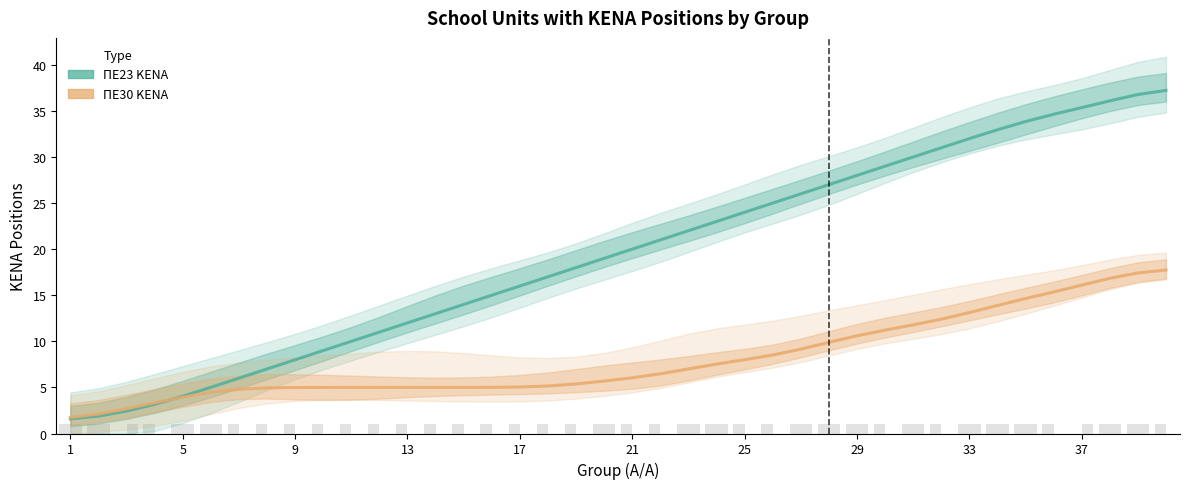

What is the value of the ΠΕ23 KENA bar at the 28th from the left?

27.0